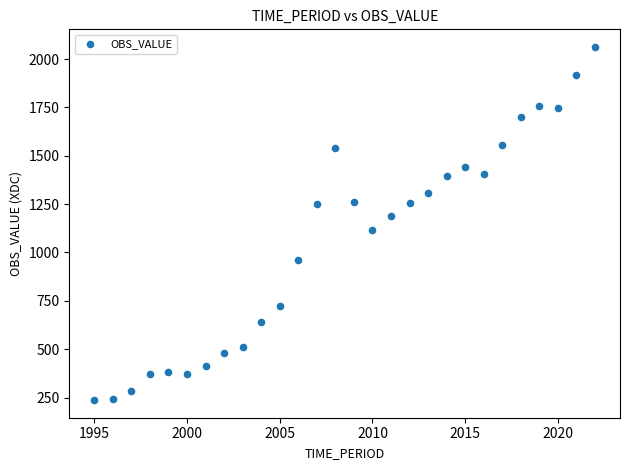

What is the range of X values (max minus min)?

27.0